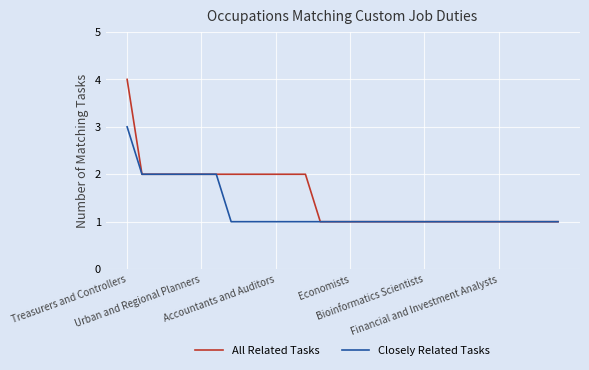

Does the chart display data point markers on the line(s)?

No